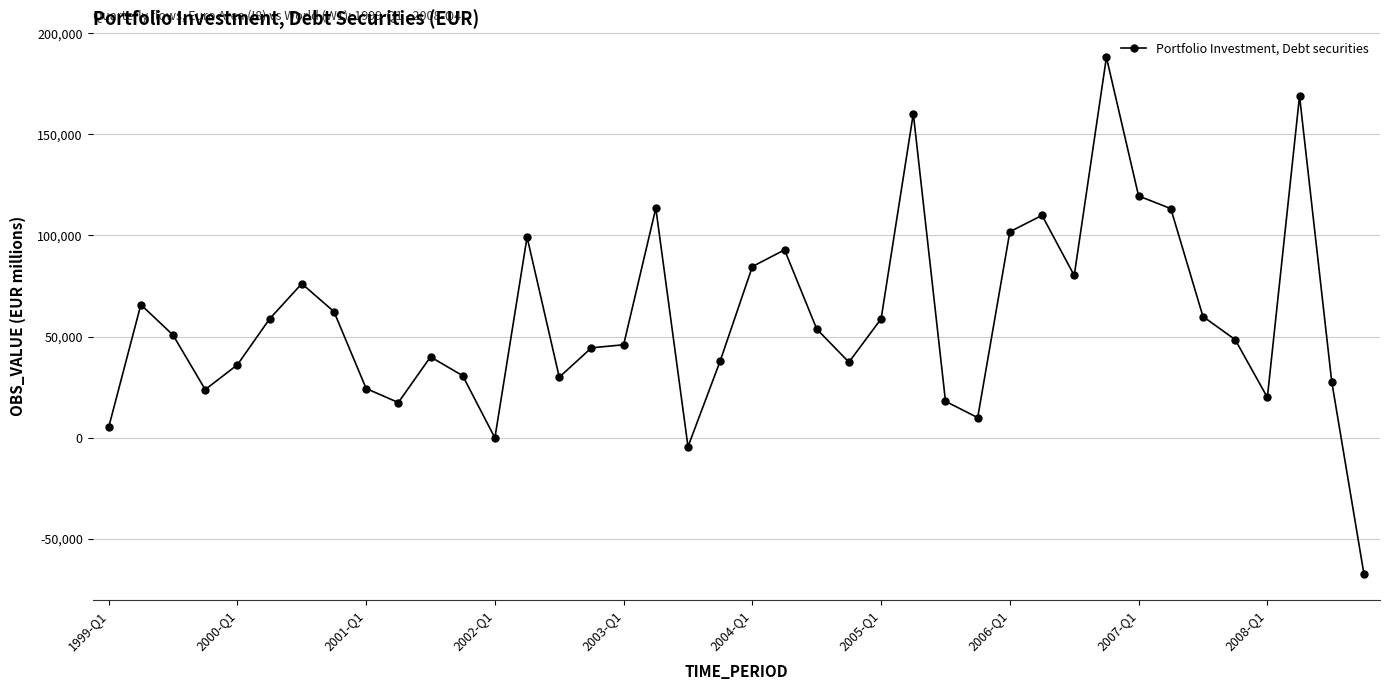

What is the difference between the maximum and minimum values?

255384.2